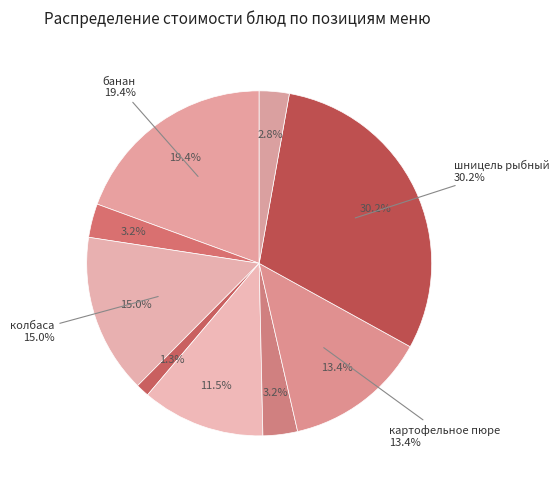

What portion of the pie excludes хлеб пшеничный?

96.8%